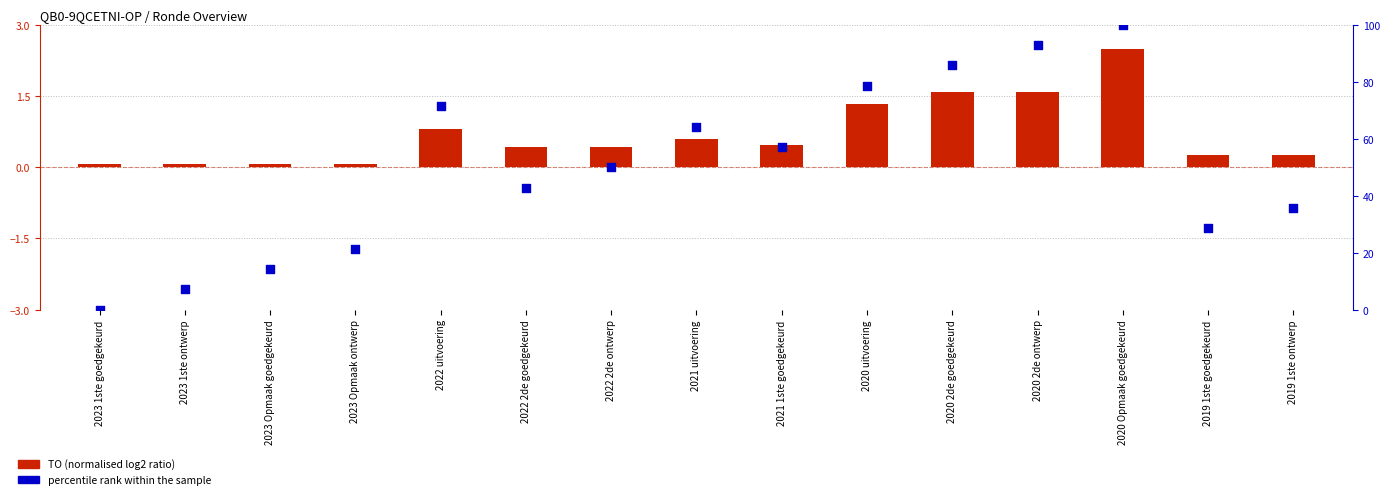

Which series has the widest spread of Y values?

percentile rank within the sample